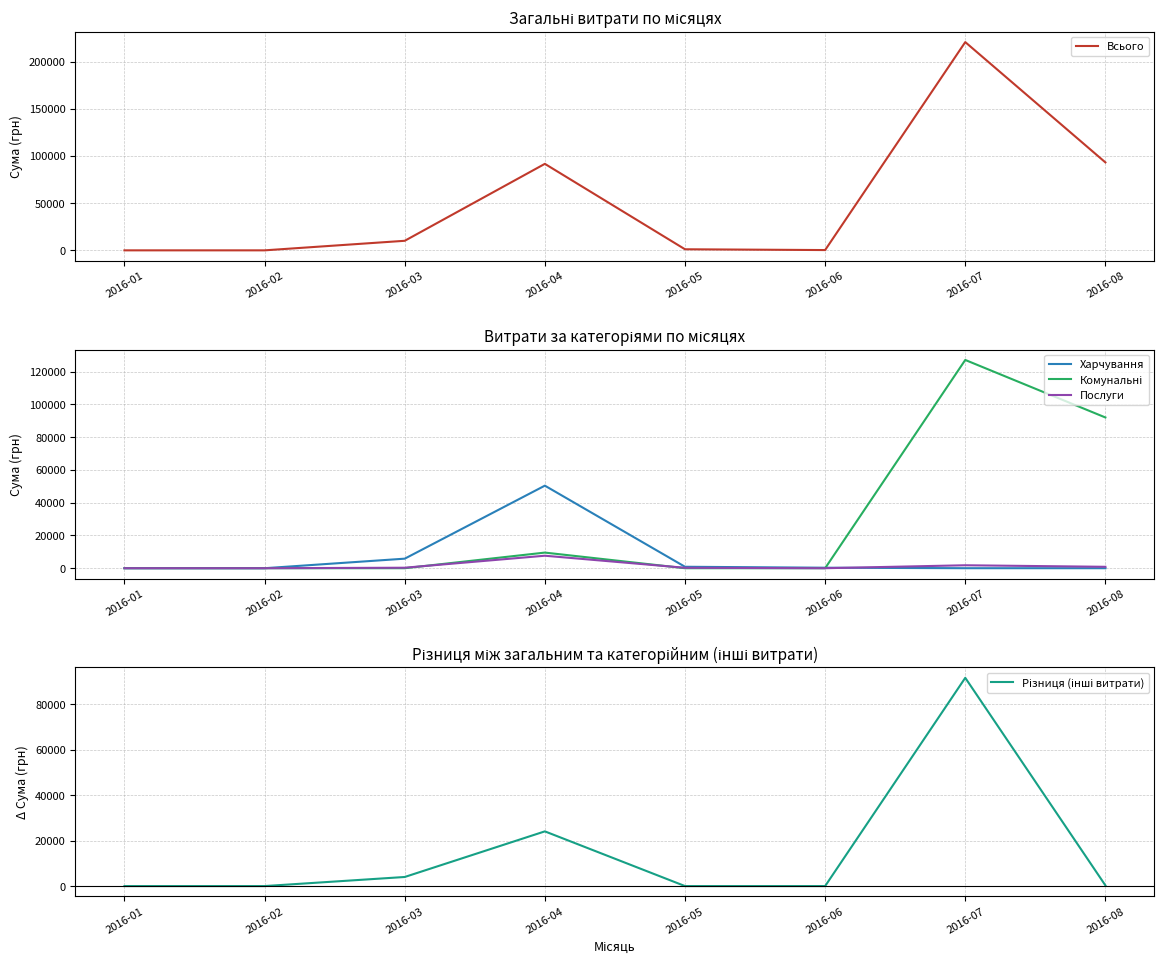

Where is Всього nearest to the value 110278?

2016-08